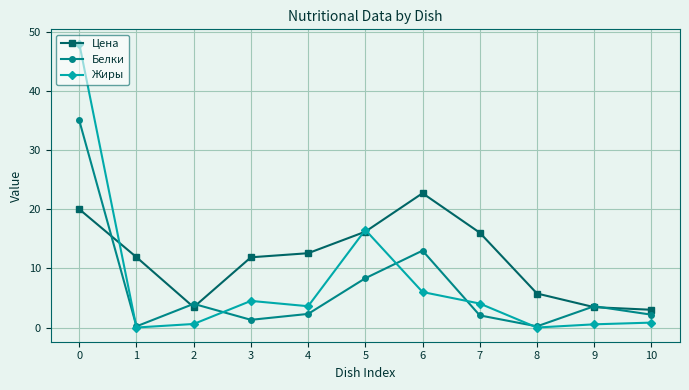

Where is the first local maximum for Жиры?

3